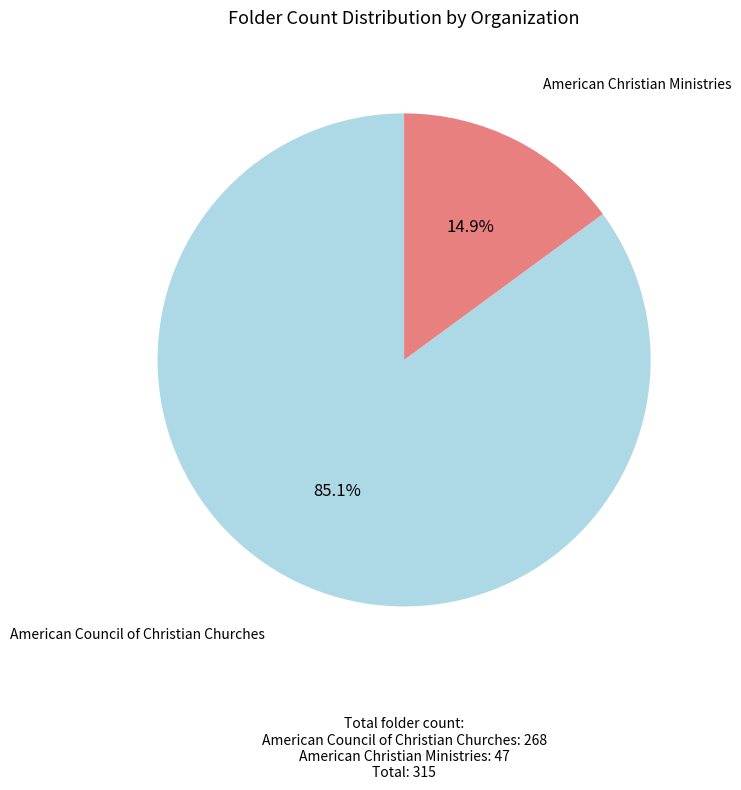

Which category accounts for the majority?

American Council of Christian Churches